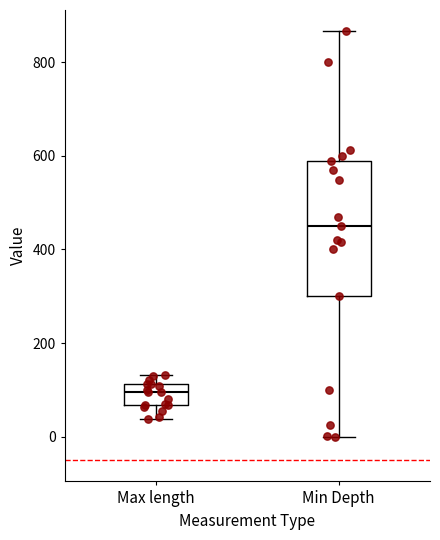

Reading left to right, transcribe this box plot: for each box, give where its median line is, the range the box spans, and where its two whiskers end, as read against the y-axis. The values are not printed on the chart, so give them approximately, as read against the axis.

Max length: median 100, box 60 to 120, whiskers 40 to 140
Min Depth: median 460, box 300 to 600, whiskers 0 to 860